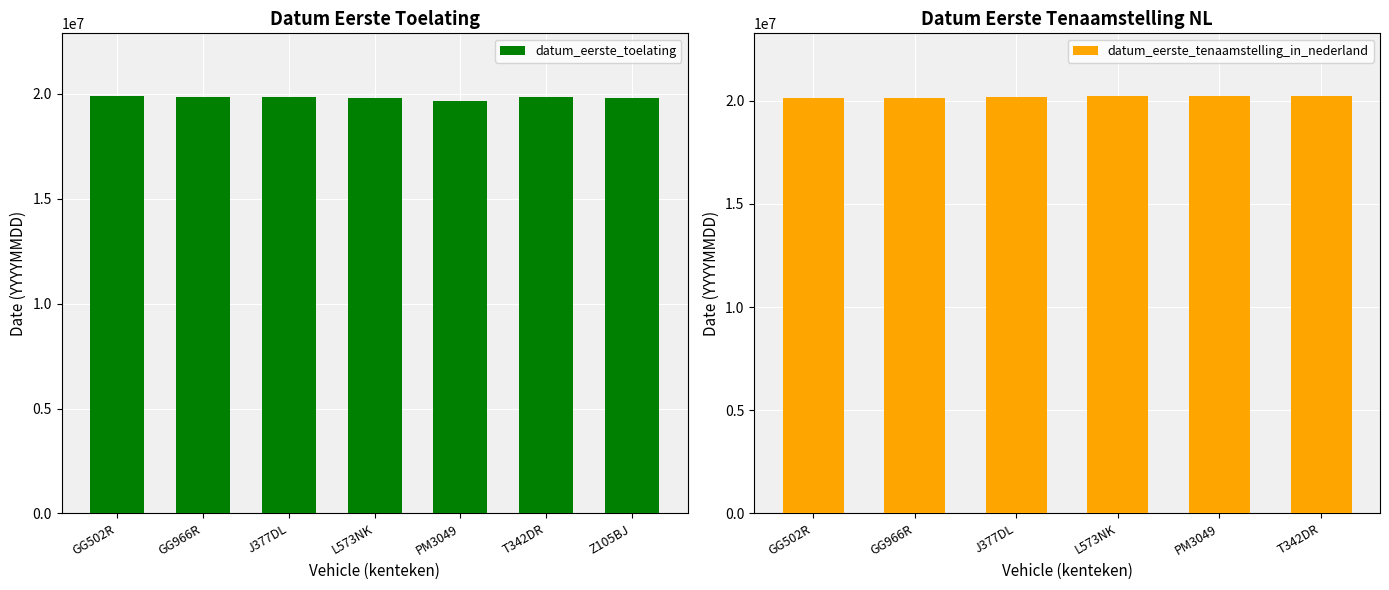

What is the average value of the datum_eerste_toelating series?

19812006